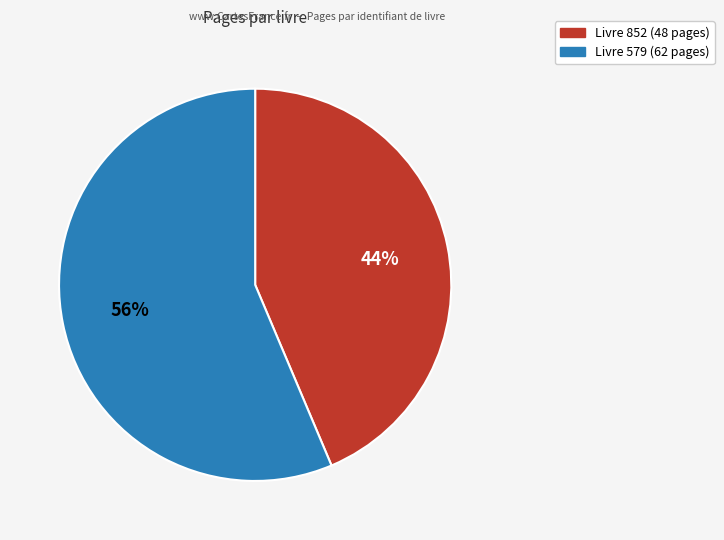

To the nearest percent, what is the average slice percentage?

50%